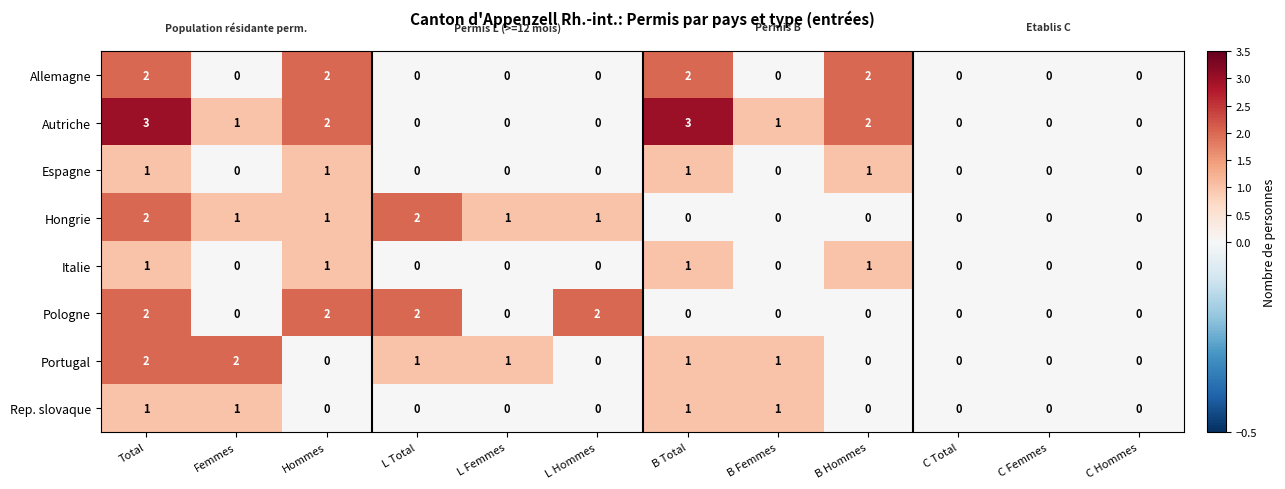

Between B Total and C Hommes, which series saw the biggest shift?

Autriche